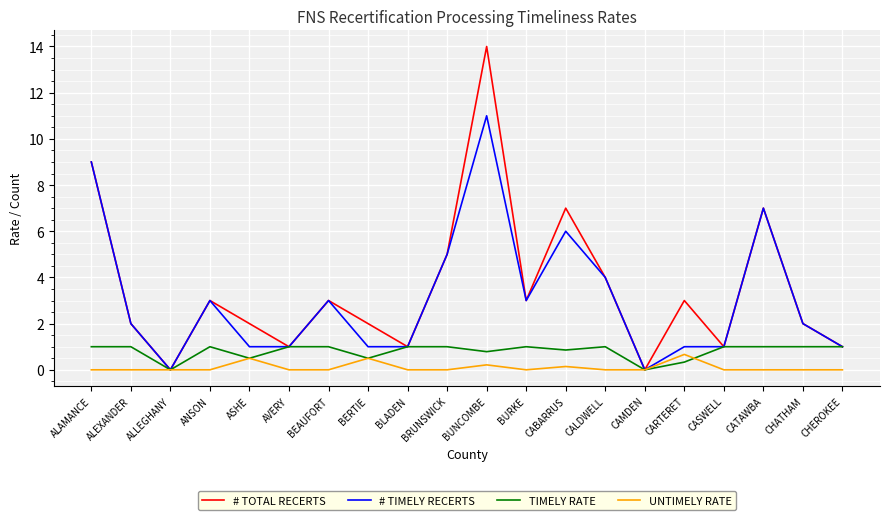

Which series has the widest spread of values?

# TOTAL RECERTS